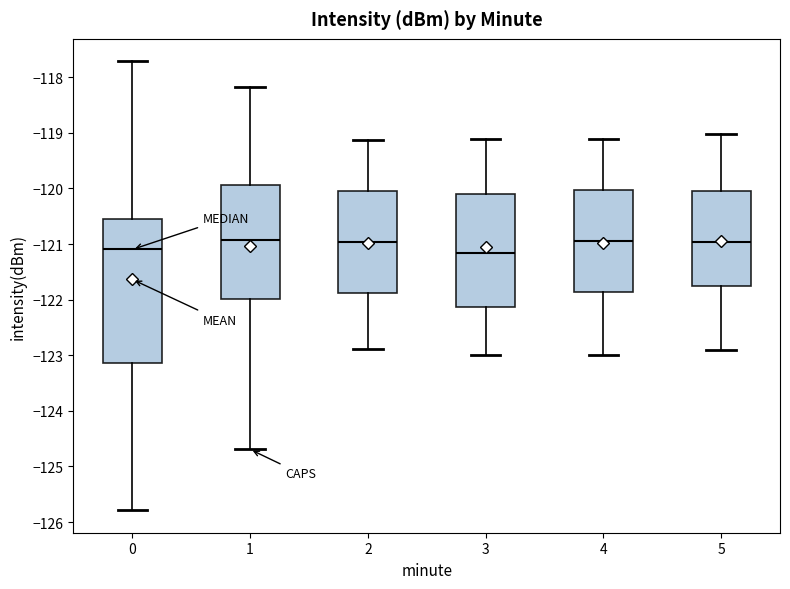

Reading left to right, transcribe this box plot: for each box, give where its median line is, the range the box spans, and where its two whiskers end, as read against the y-axis. The values are not printed on the chart, so give them approximately, as read against the axis.

0: median -121.1, box -123.1 to -120.5, whiskers -125.8 to -117.7
1: median -120.9, box -122.0 to -119.9, whiskers -124.7 to -118.2
2: median -121.0, box -121.9 to -120.0, whiskers -122.9 to -119.1
3: median -121.2, box -122.1 to -120.1, whiskers -123.0 to -119.1
4: median -120.9, box -121.9 to -120.0, whiskers -123.0 to -119.1
5: median -121.0, box -121.8 to -120.0, whiskers -122.9 to -119.0